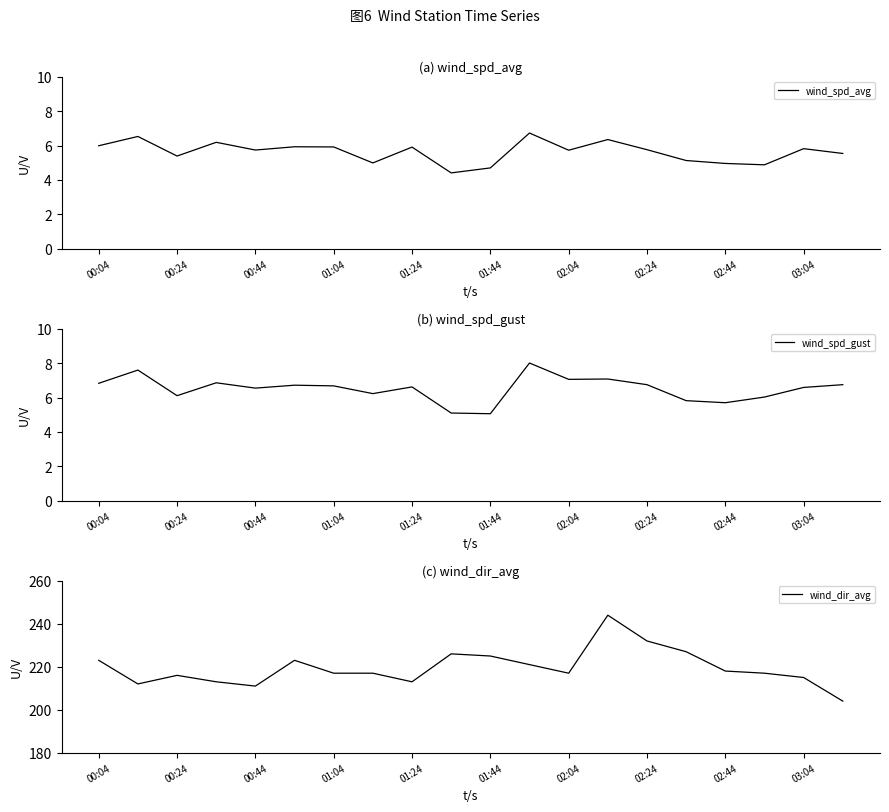

What is the minimum value for wind_spd_avg?

4.4